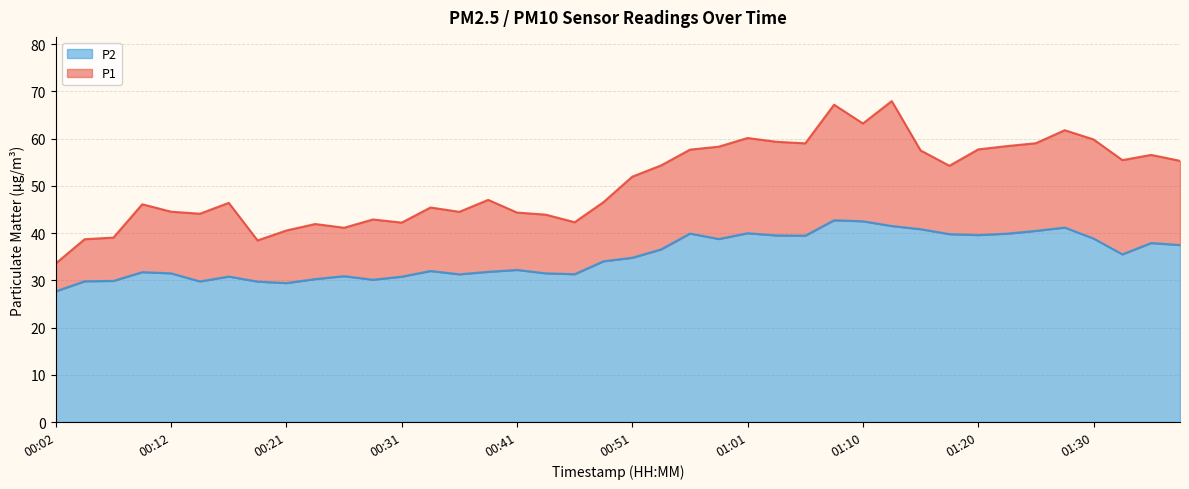

Rank the series by their average value, from lowest to highest.

P2, P1